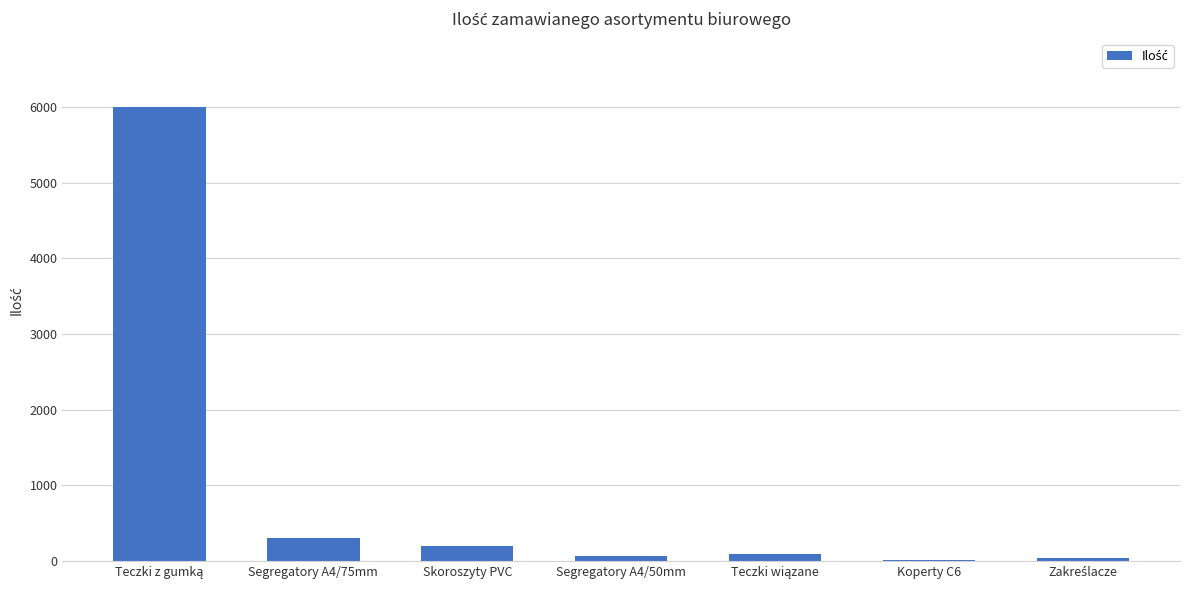

What is the greatest value displayed?

6000